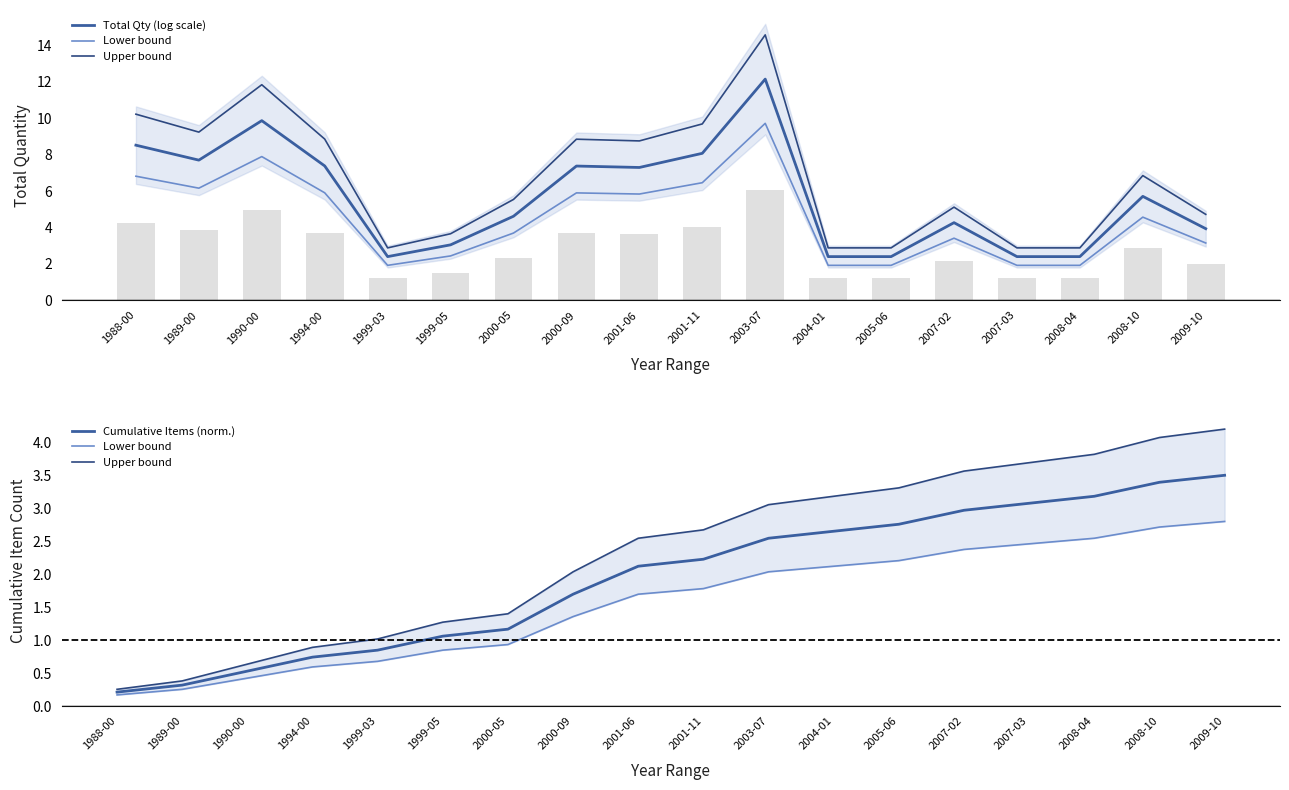

What is the difference between the second highest and second lowest values in the Upper bound series?

3.7